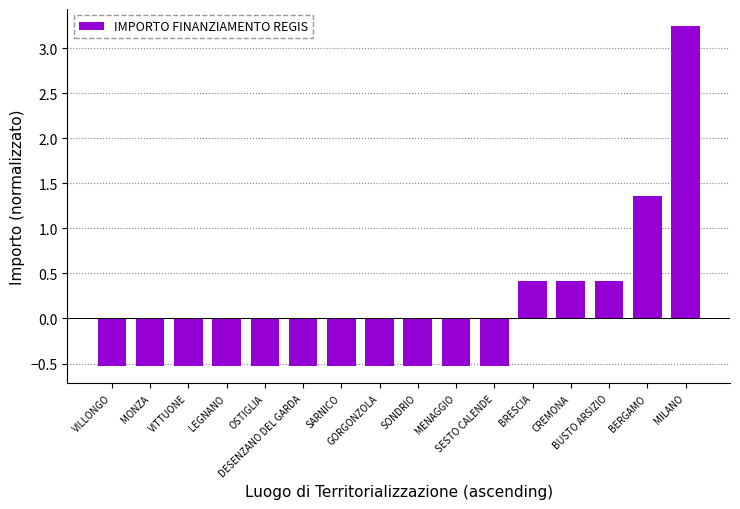

What is the difference between the maximum and minimum values?

3.8